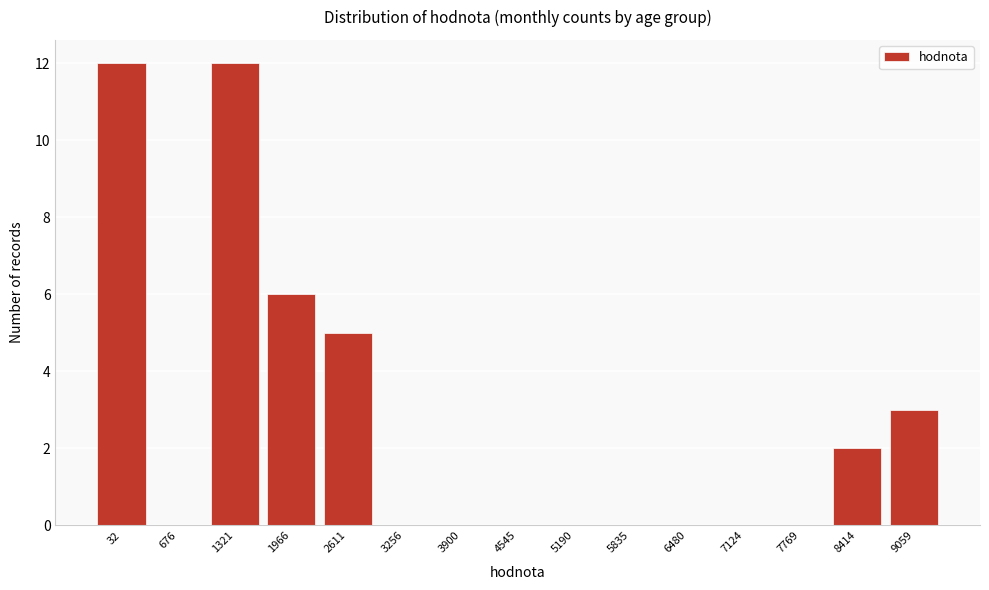

Reading left to right, transcribe all the data shown in this chart.

32=12	676=0	1321=12	1966=6	2611=5	3256=0	3900=0	4545=0	5190=0	5835=0	6480=0	7124=0	7769=0	8414=2	9059=3